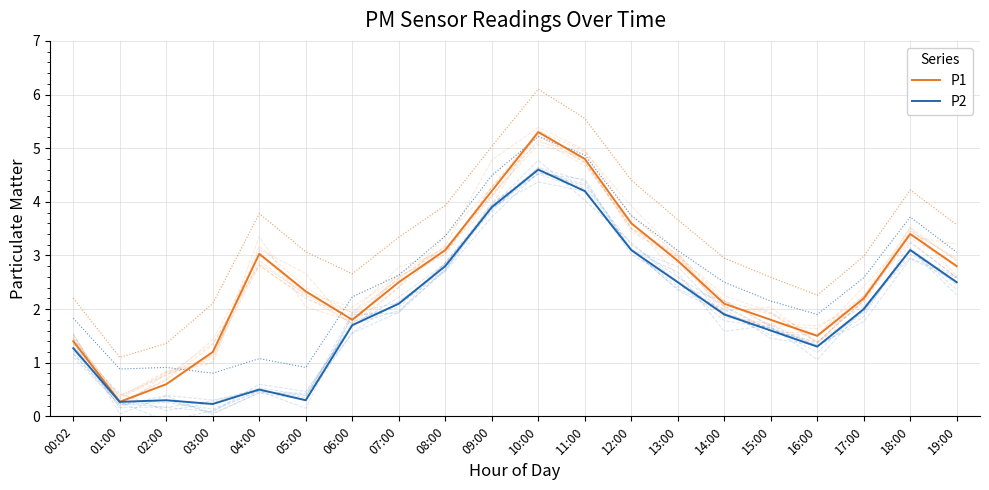

True or false: P2 and P1 cross at least once.

False